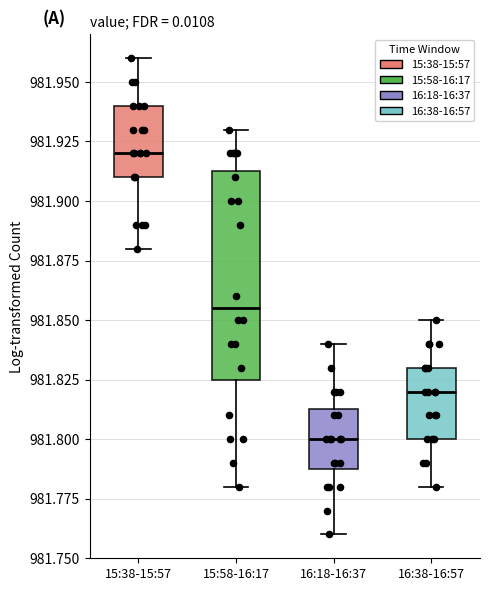

Reading left to right, transcribe this box plot: for each box, give where its median line is, the range the box spans, and where its two whiskers end, as read against the y-axis. The values are not printed on the chart, so give them approximately, as read against the axis.

15:38-15:57: median 981.920, box 981.910 to 981.940, whiskers 981.880 to 981.960
15:58-16:17: median 981.855, box 981.825 to 981.915, whiskers 981.780 to 981.930
16:18-16:37: median 981.800, box 981.790 to 981.815, whiskers 981.760 to 981.840
16:38-16:57: median 981.820, box 981.800 to 981.830, whiskers 981.780 to 981.850